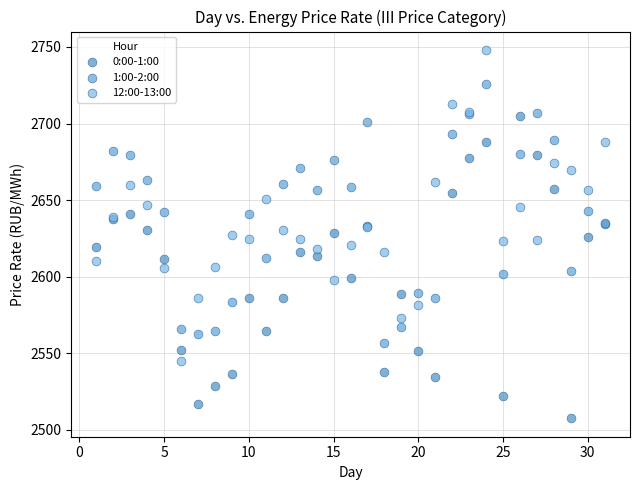

Which series reaches the maximum Y coordinate?

12:00-13:00